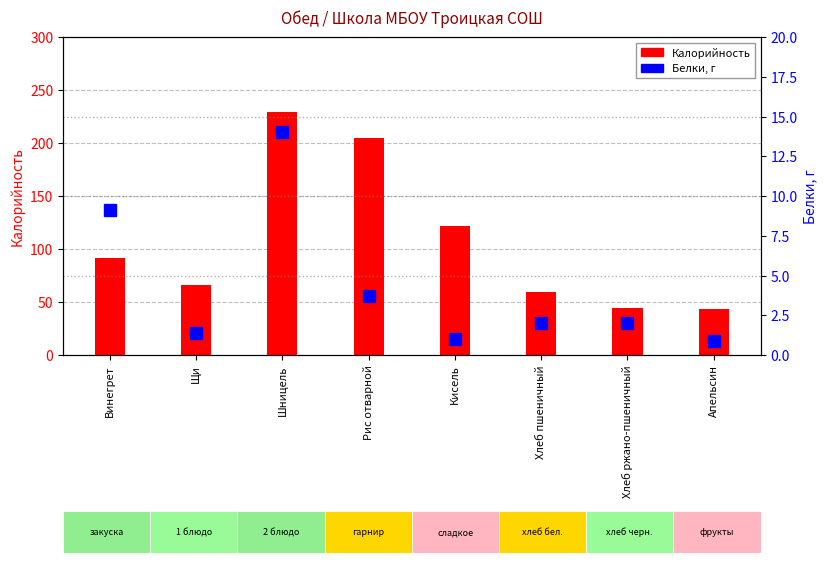

Where does the Белки series first go above 2?

Винегрет